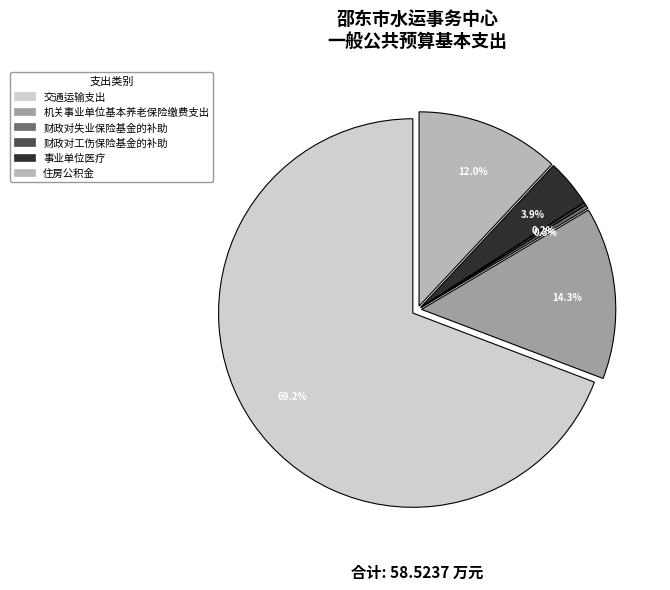

Is there a majority slice in this chart?

Yes